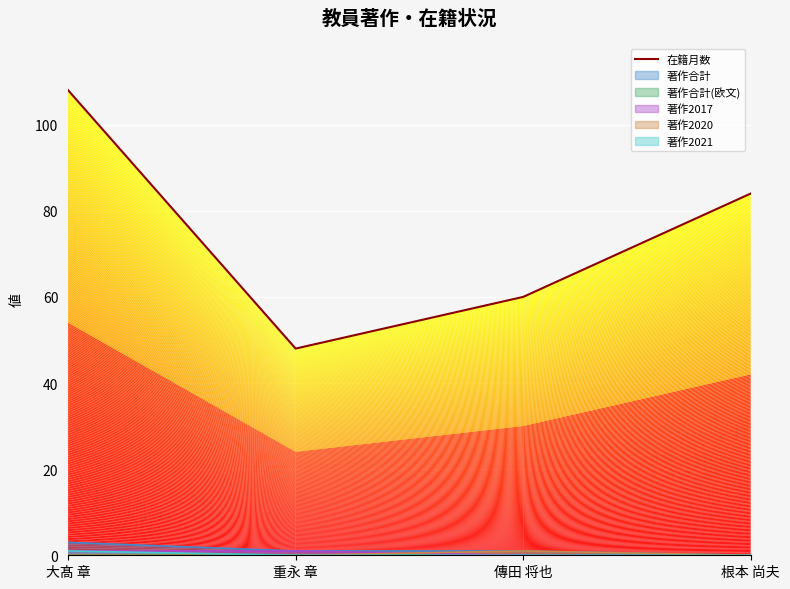

How many lines are shown in the chart?

1